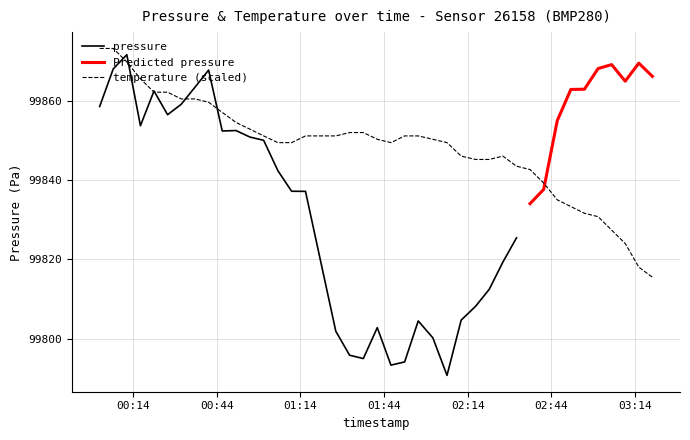

What is the highest value of the temperature (scaled) series?

99873.3